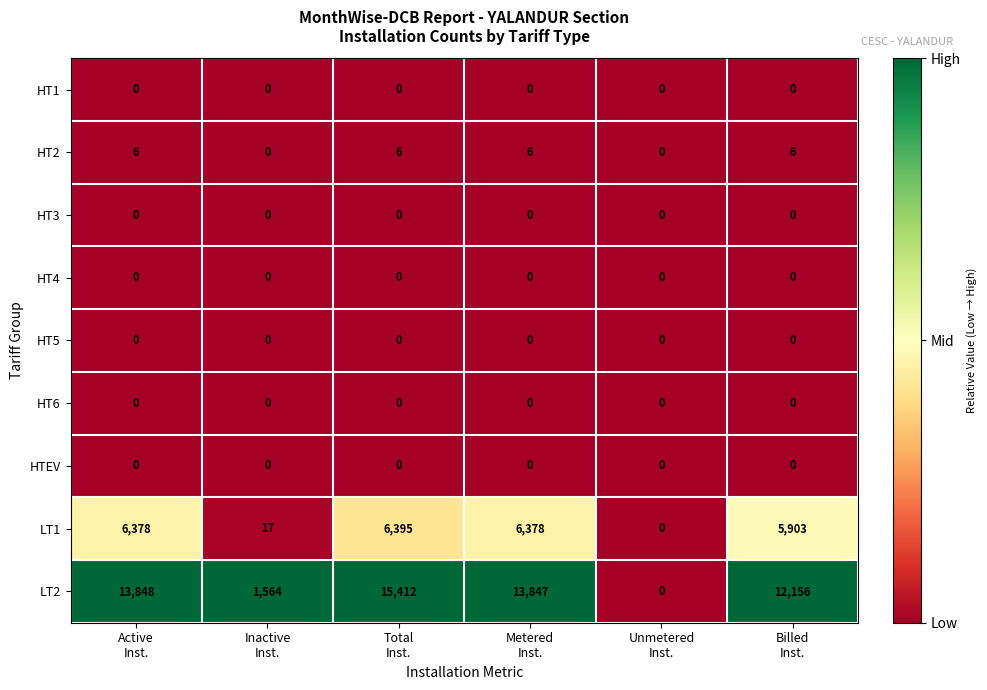

At how many categories does at least one series exceed 3778?

4